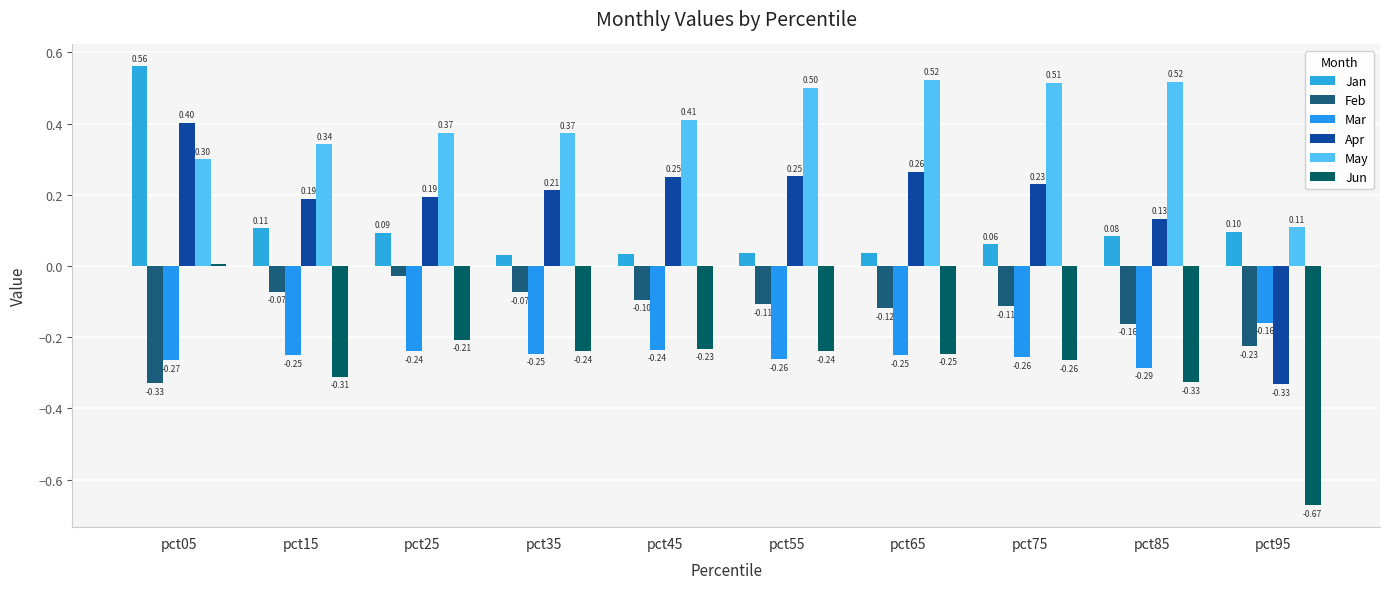

What is the difference between the Apr values at pct55 and pct25?

0.1